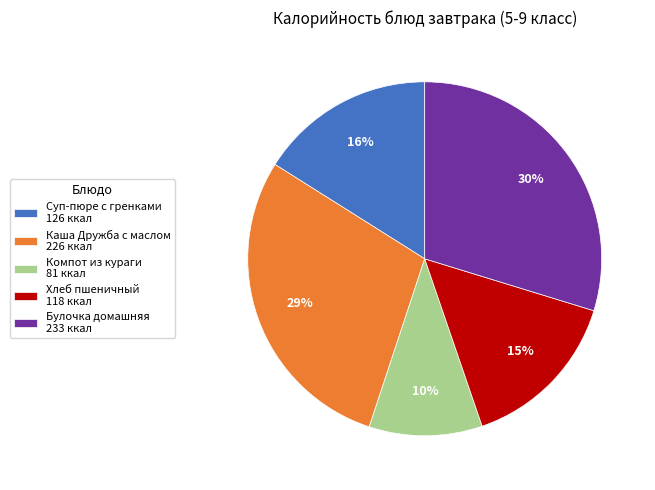

Does Каша Дружба с маслом represent more than half of the total?

No